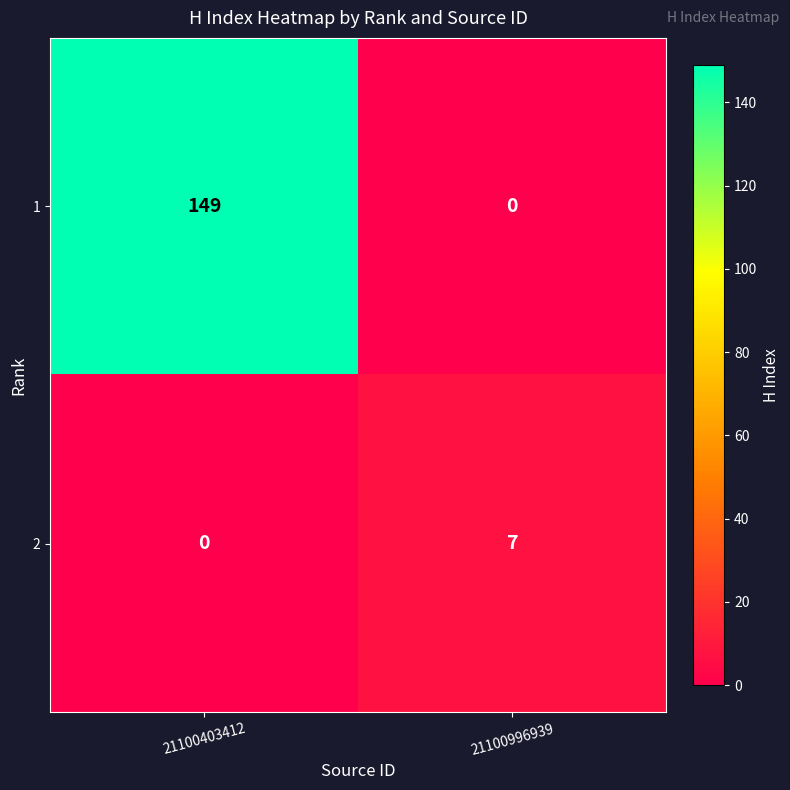

The value of 2 at 21100403412 is -4. True or false?

False